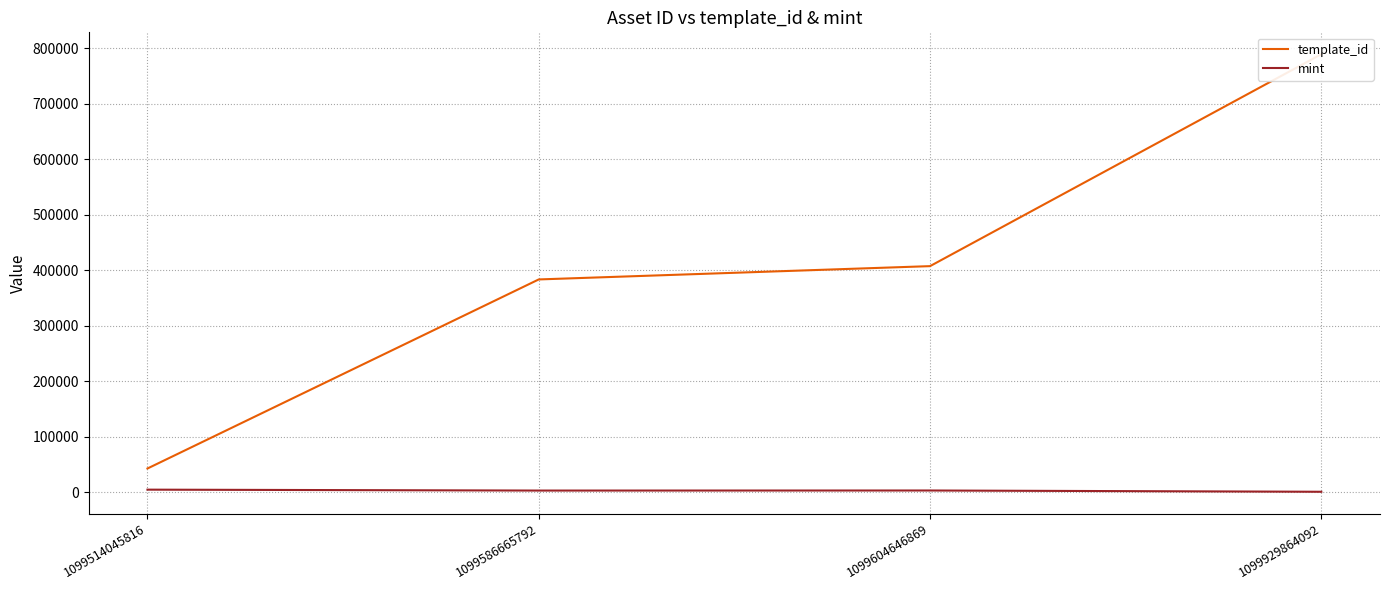

True or false: template_id and mint cross at least once.

False